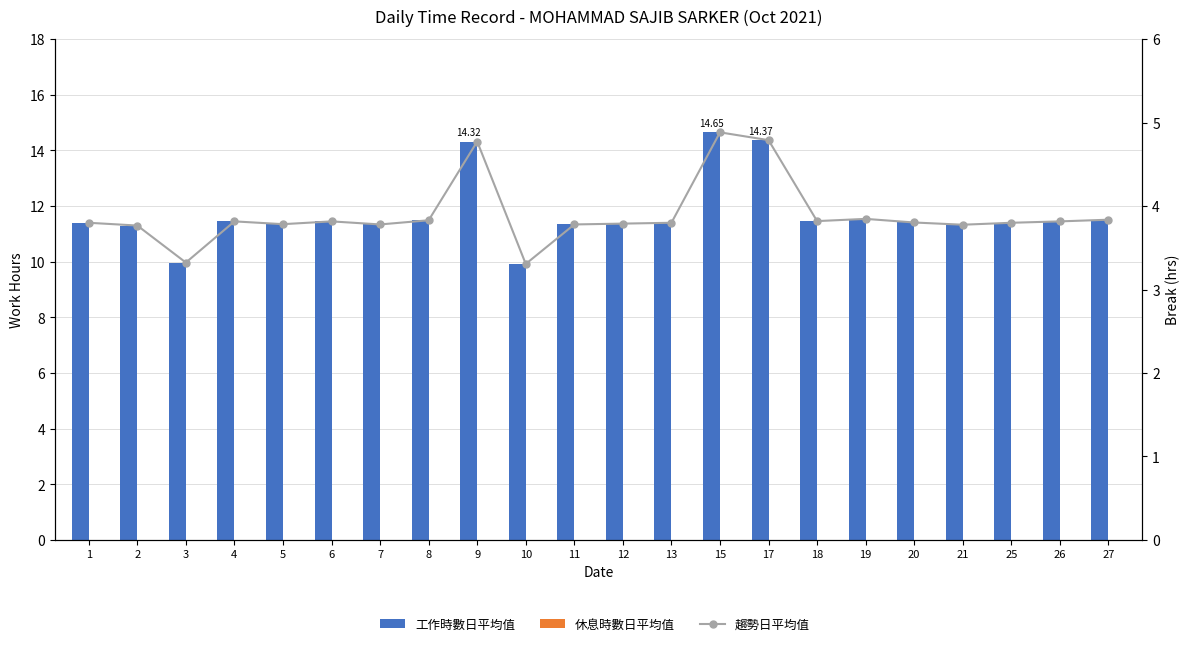

What is the difference between the highest and lowest values at 26?

11.4